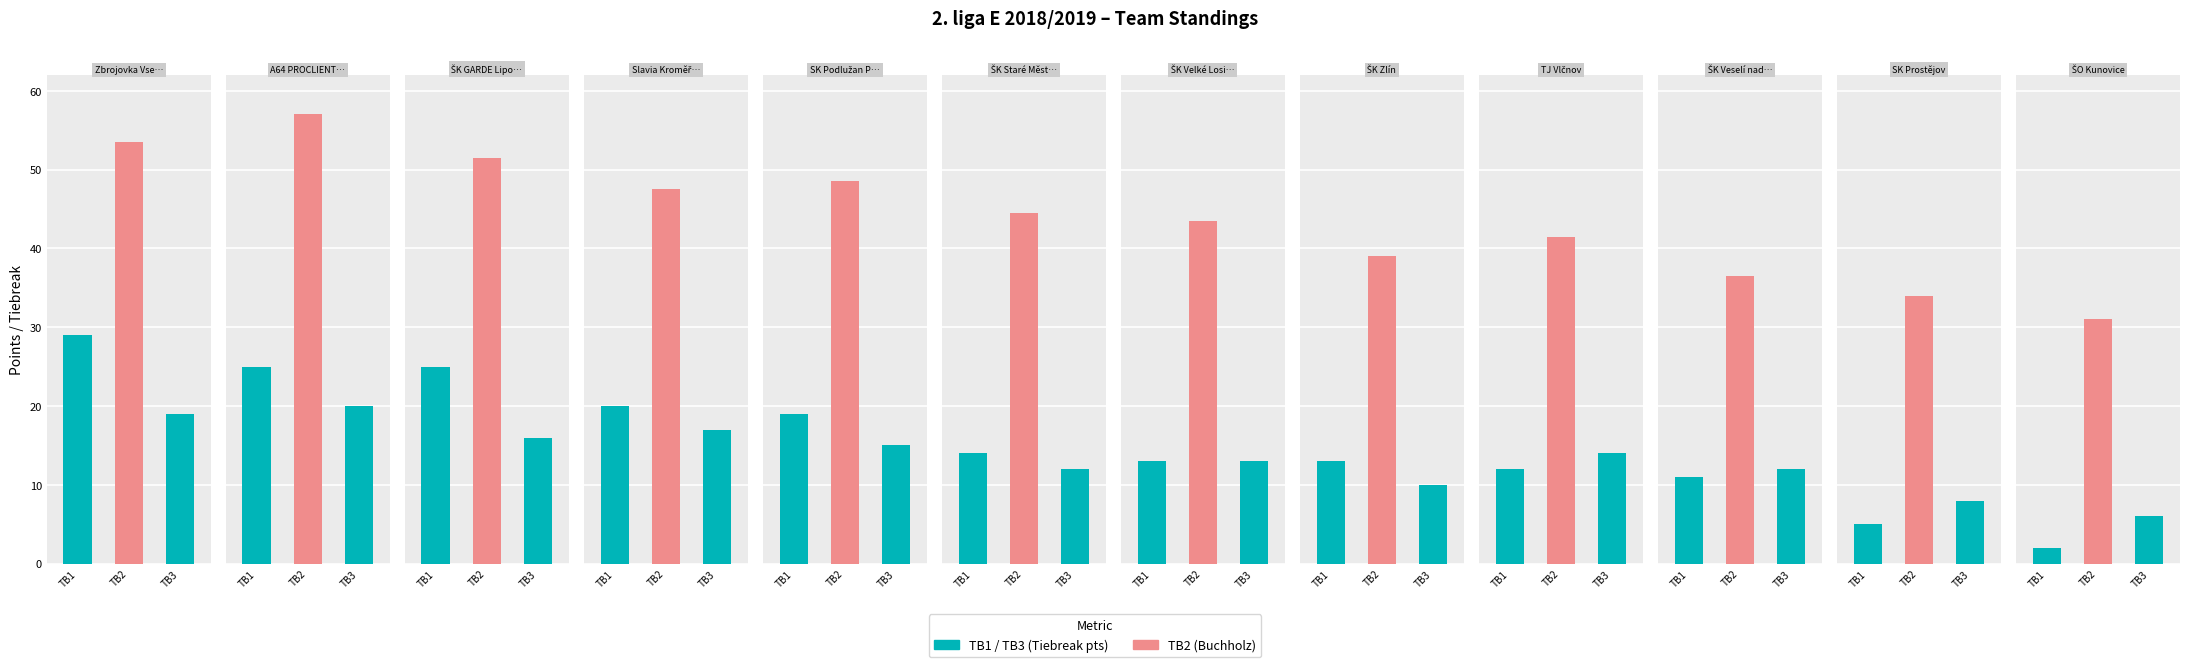

List the labels in order of TB1 value, largest first.

Zbrojovka Vsetín, A64 PROCLIENT Grygov, ŠK GARDE Lipovec, Slavia Kroměříž B, SK Podlužan Prušánky z.s., ŠK Staré Město B, ŠK Velké Losiny, ŠK Zlín, TJ Vlčnov, ŠK Veselí nad Moravou, SK Prostějov, ŠO Kunovice